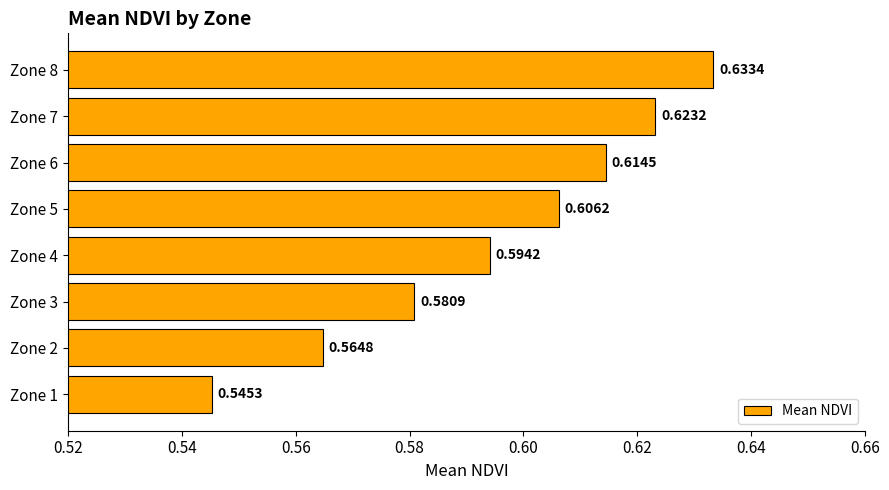

Count the number of data series in this chart.

1